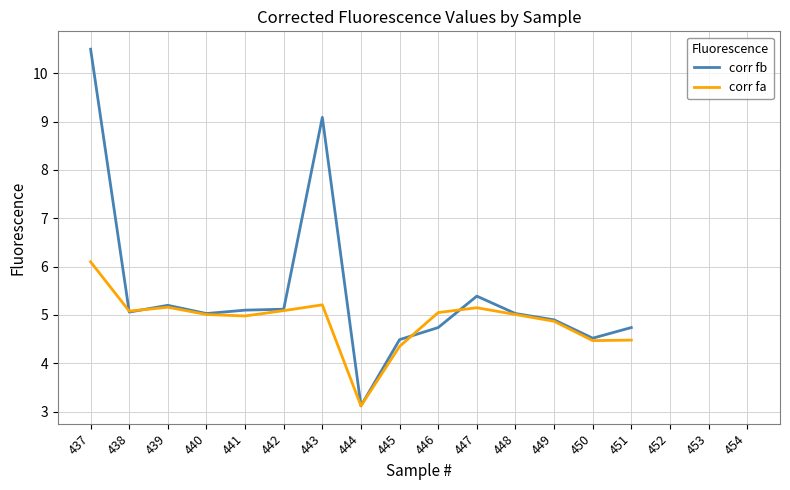

The corr fa series shows 8.1 at 440. True or false?

False